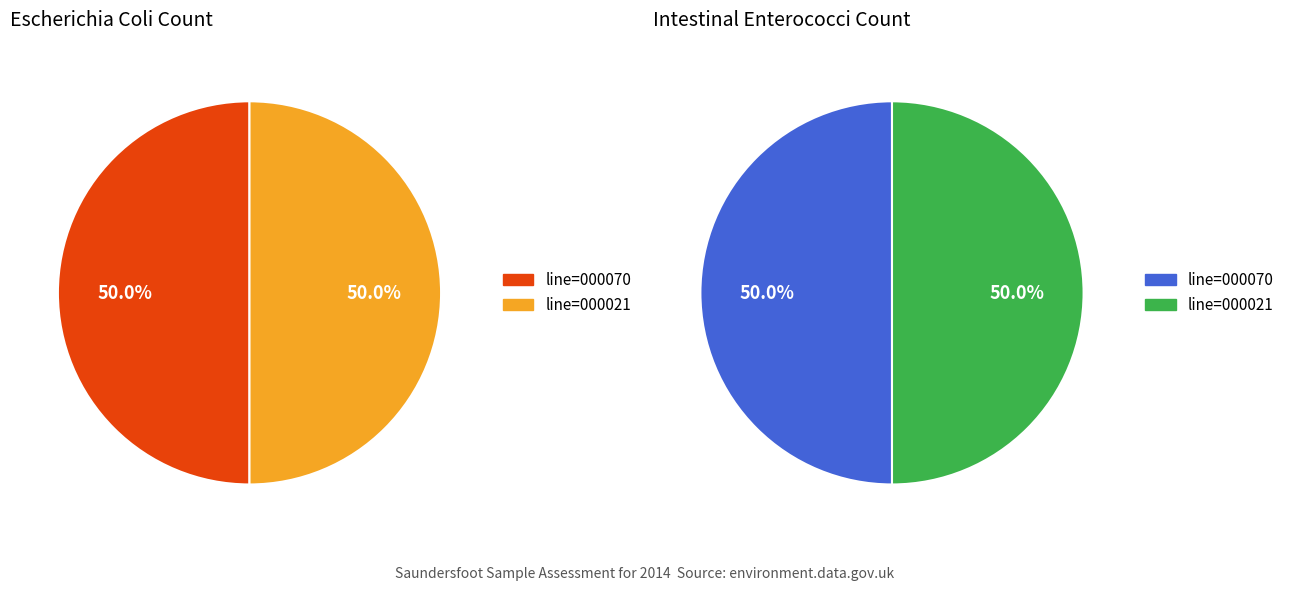

What portion of the pie excludes Saundersfoot (line=000070)?

50.0%